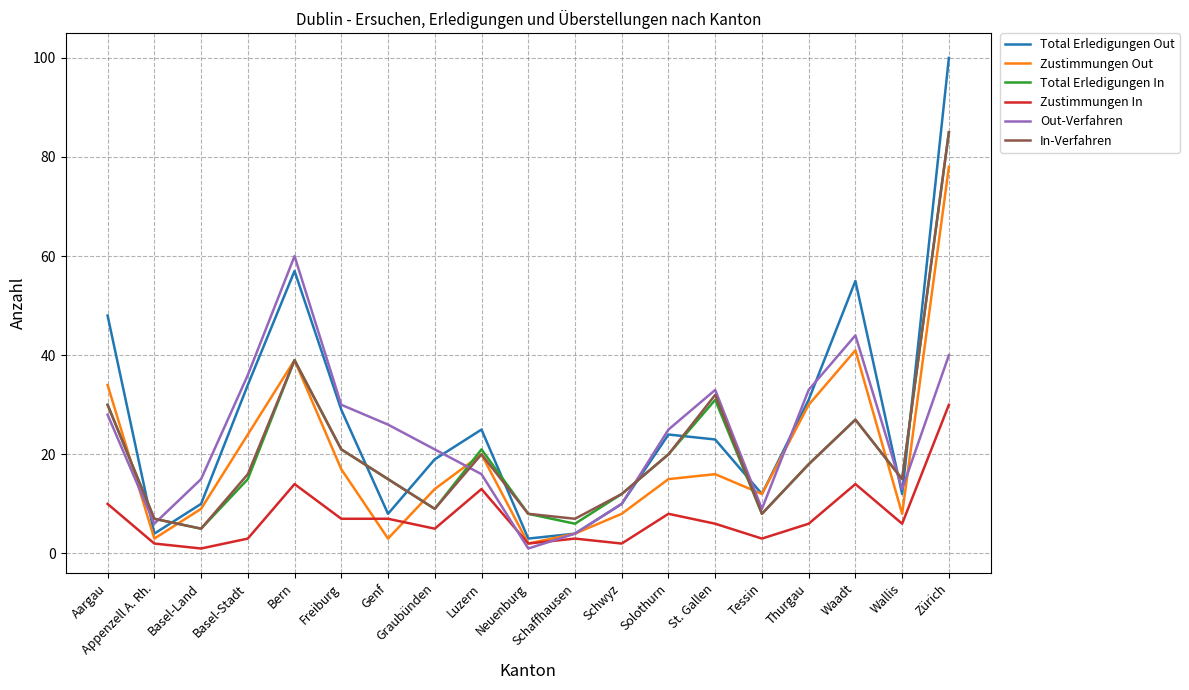

At which label does Total Erledigungen Out first exceed 23?

Aargau